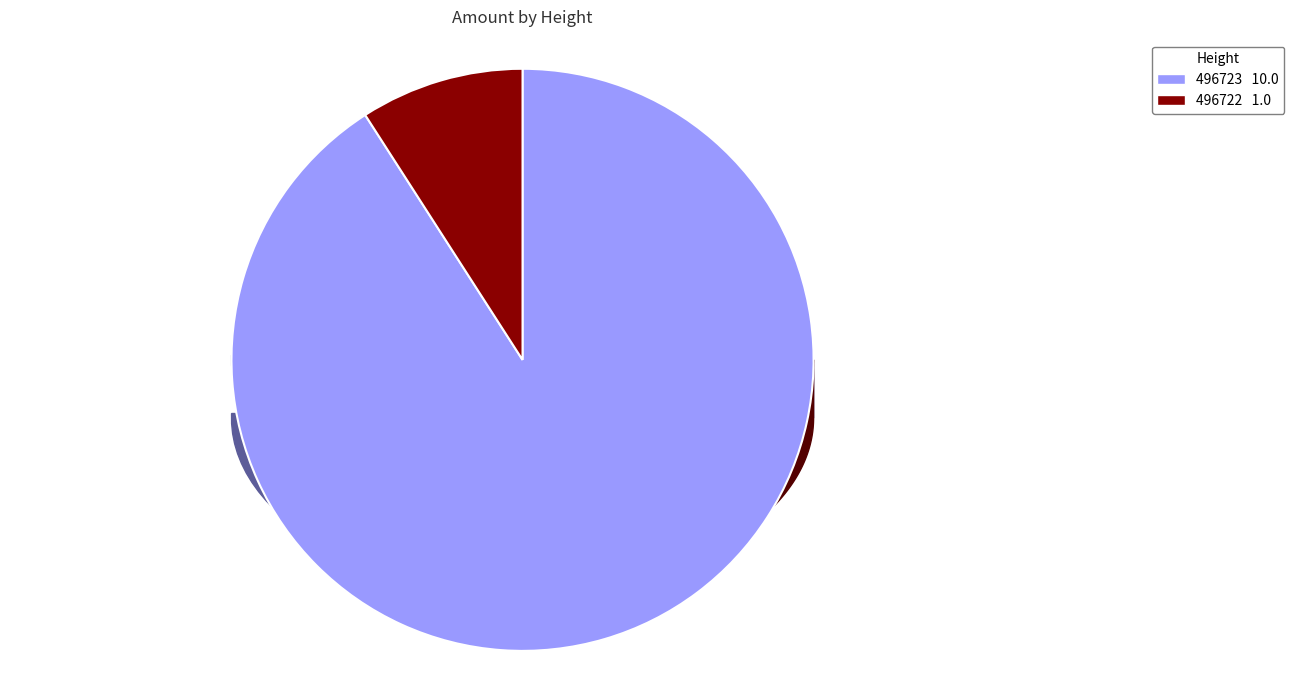

To the nearest percent, what is the difference between the largest and smallest slice percentages?

82%